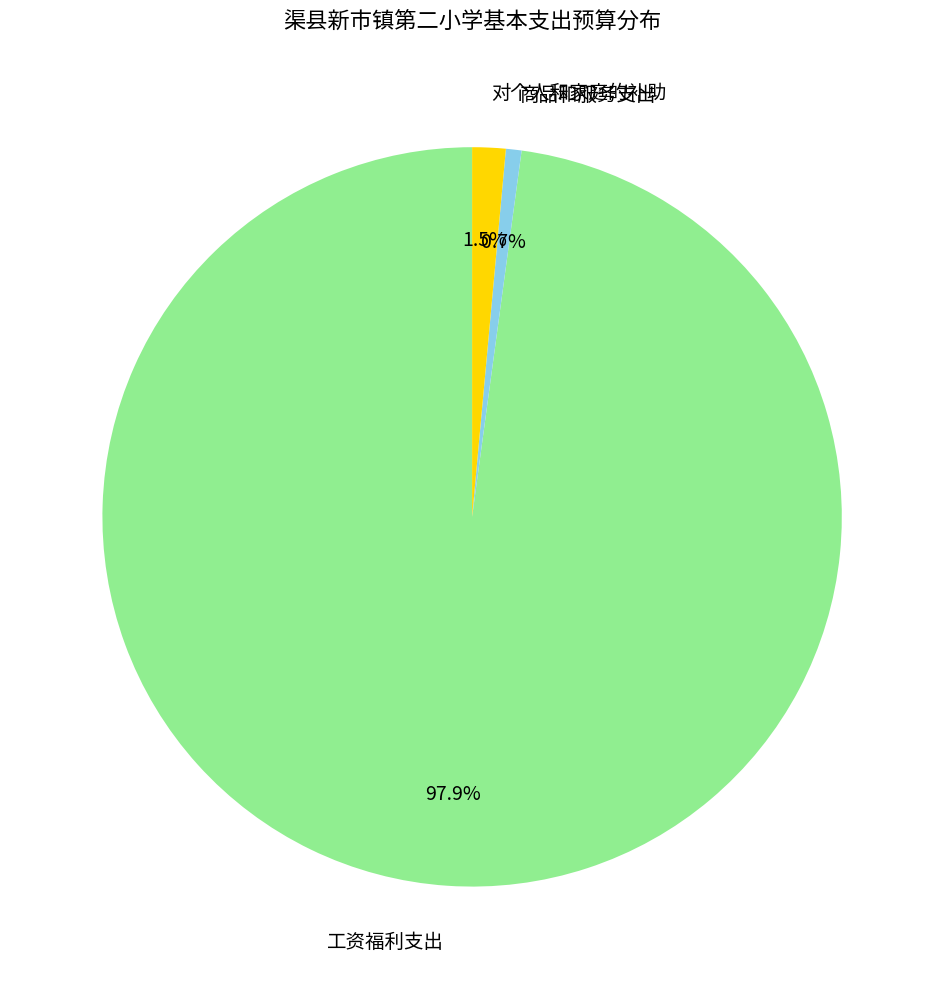

Does 工资福利支出 represent more than half of the total?

Yes